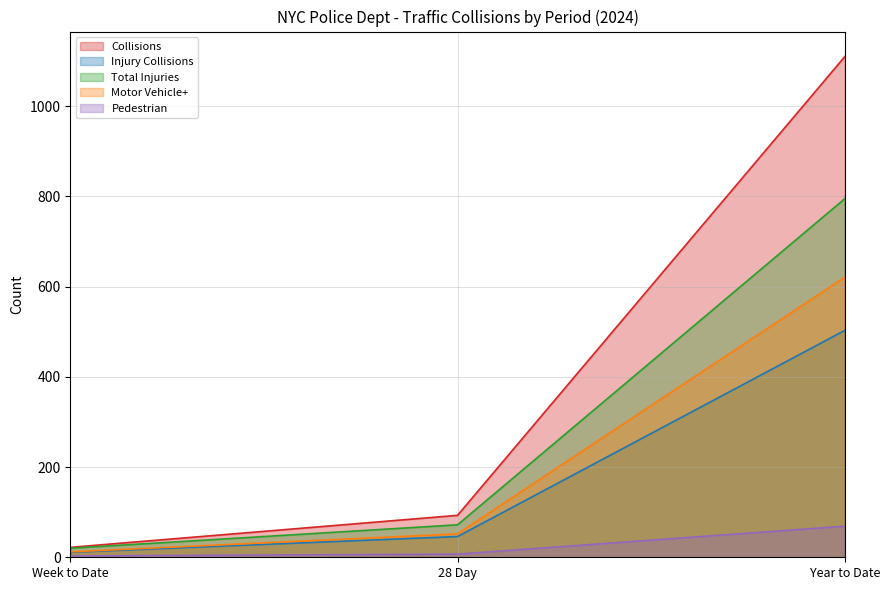

Which series changed the most between Week to Date and 28 Day?

Collisions